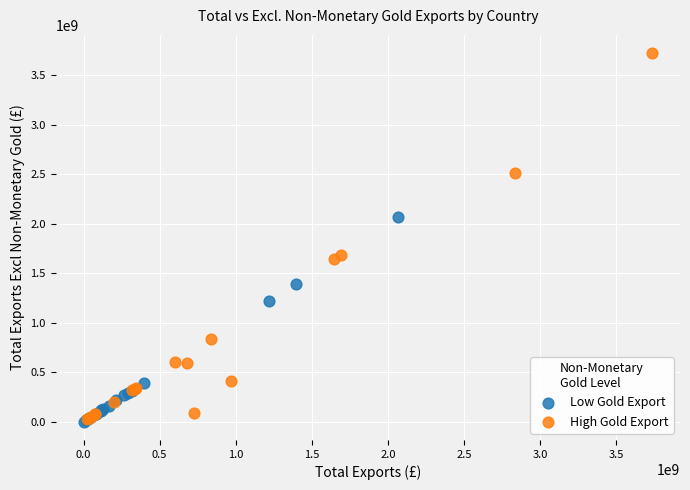

Which series has the largest Y range (max minus min)?

High Gold Export